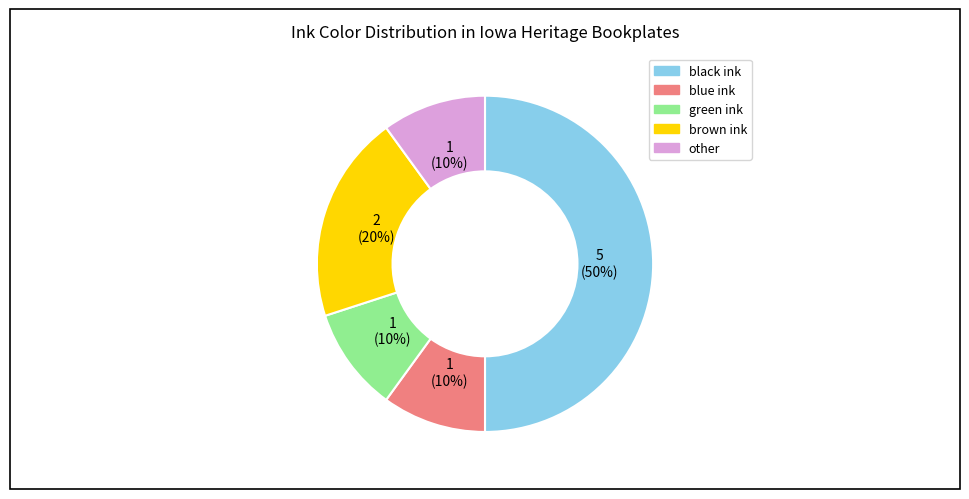

To the nearest percent, what is the average slice percentage?

20%